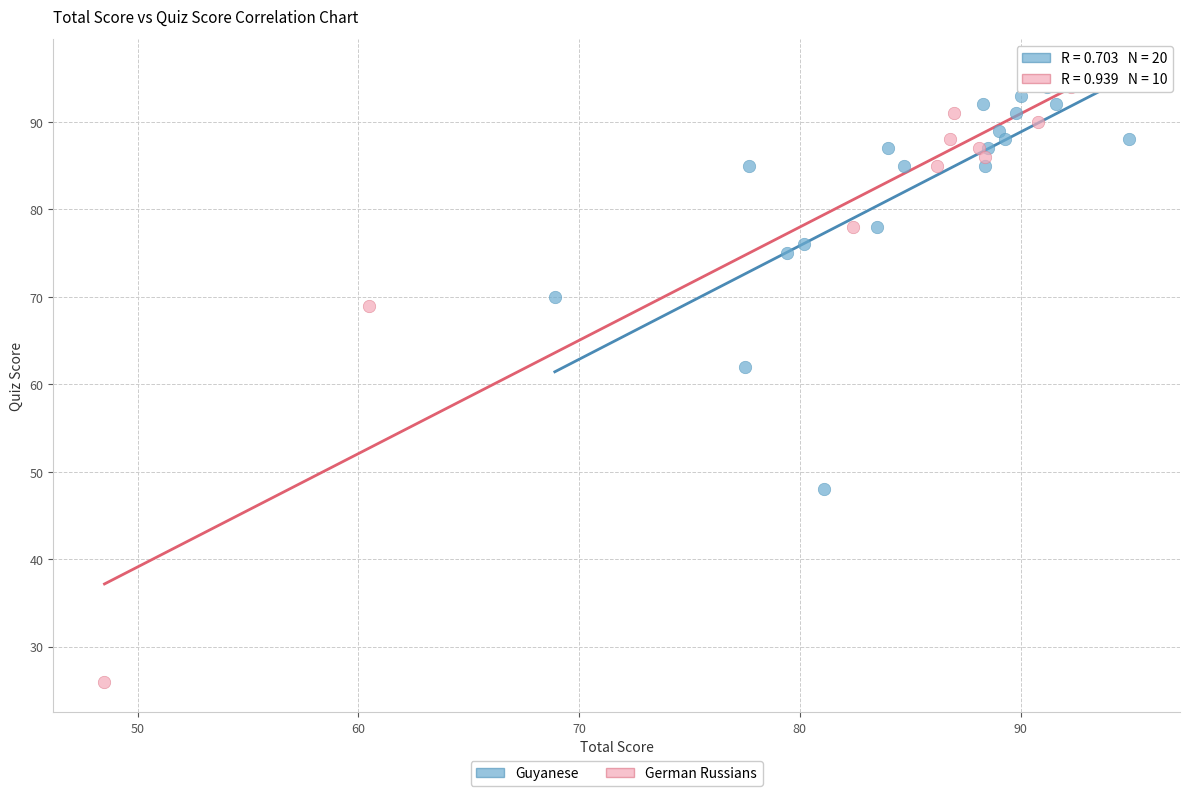

Which series has the widest spread of Y values?

German Russians